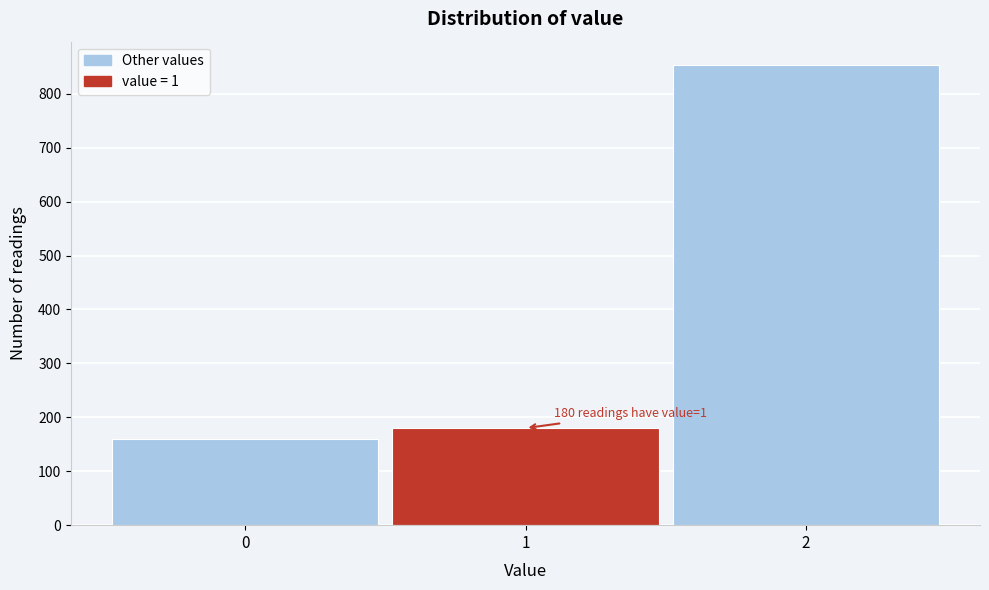

Reading left to right, extract all data points from this chart.

159	180	854